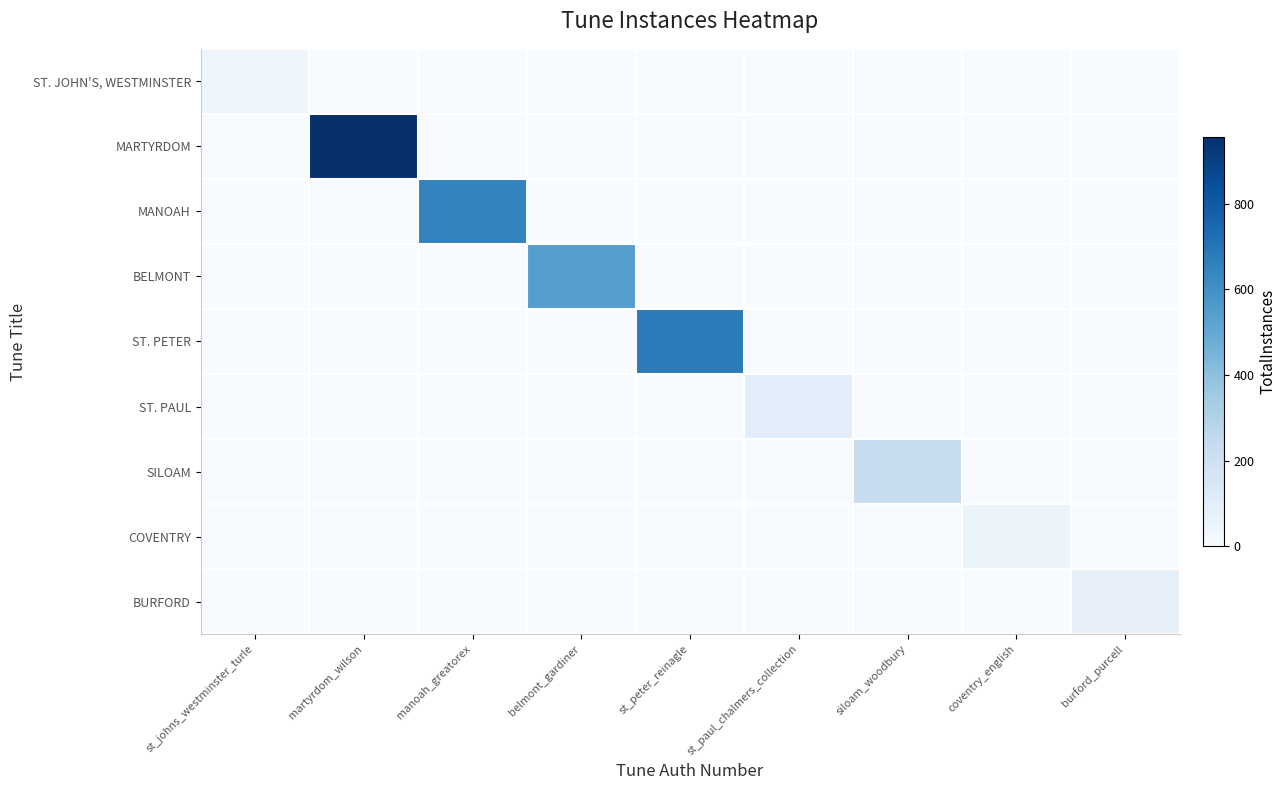

Reading left to right, extract all data points from this chart.

ST. JOHN'S, WESTMINSTER: st_johns_westminster_turle=39	martyrdom_wilson=0	manoah_greatorex=0	belmont_gardiner=0	st_peter_reinagle=0	st_paul_chalmers_collection=0	siloam_woodbury=0	coventry_english=0	burford_purcell=0
MARTYRDOM: st_johns_westminster_turle=0	martyrdom_wilson=957	manoah_greatorex=0	belmont_gardiner=0	st_peter_reinagle=0	st_paul_chalmers_collection=0	siloam_woodbury=0	coventry_english=0	burford_purcell=0
MANOAH: st_johns_westminster_turle=0	martyrdom_wilson=0	manoah_greatorex=648	belmont_gardiner=0	st_peter_reinagle=0	st_paul_chalmers_collection=0	siloam_woodbury=0	coventry_english=0	burford_purcell=0
BELMONT: st_johns_westminster_turle=0	martyrdom_wilson=0	manoah_greatorex=0	belmont_gardiner=544	st_peter_reinagle=0	st_paul_chalmers_collection=0	siloam_woodbury=0	coventry_english=0	burford_purcell=0
ST. PETER: st_johns_westminster_turle=0	martyrdom_wilson=0	manoah_greatorex=0	belmont_gardiner=0	st_peter_reinagle=678	st_paul_chalmers_collection=0	siloam_woodbury=0	coventry_english=0	burford_purcell=0
ST. PAUL: st_johns_westminster_turle=0	martyrdom_wilson=0	manoah_greatorex=0	belmont_gardiner=0	st_peter_reinagle=0	st_paul_chalmers_collection=103	siloam_woodbury=0	coventry_english=0	burford_purcell=0
SILOAM: st_johns_westminster_turle=0	martyrdom_wilson=0	manoah_greatorex=0	belmont_gardiner=0	st_peter_reinagle=0	st_paul_chalmers_collection=0	siloam_woodbury=228	coventry_english=0	burford_purcell=0
COVENTRY: st_johns_westminster_turle=0	martyrdom_wilson=0	manoah_greatorex=0	belmont_gardiner=0	st_peter_reinagle=0	st_paul_chalmers_collection=0	siloam_woodbury=0	coventry_english=57	burford_purcell=0
BURFORD: st_johns_westminster_turle=0	martyrdom_wilson=0	manoah_greatorex=0	belmont_gardiner=0	st_peter_reinagle=0	st_paul_chalmers_collection=0	siloam_woodbury=0	coventry_english=0	burford_purcell=78